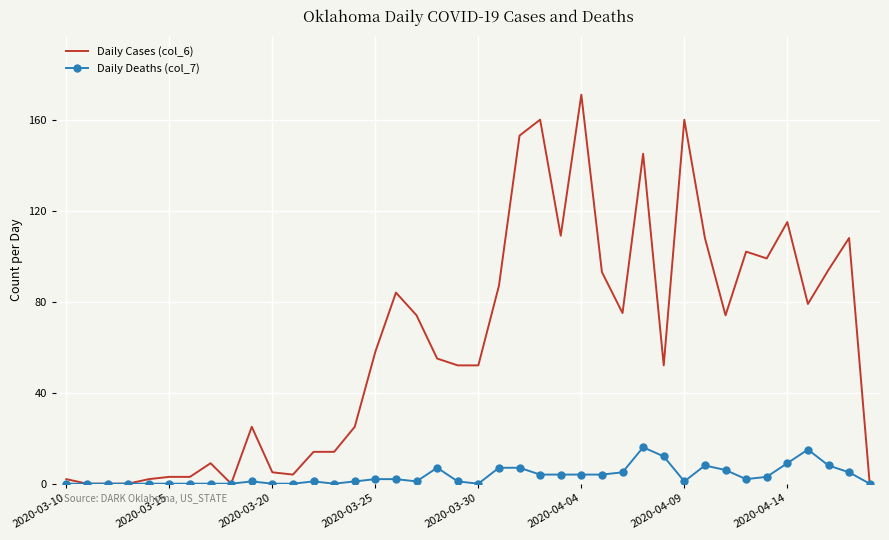

What is the difference between the second highest and second lowest values in the Daily Cases (col_6) series?

160